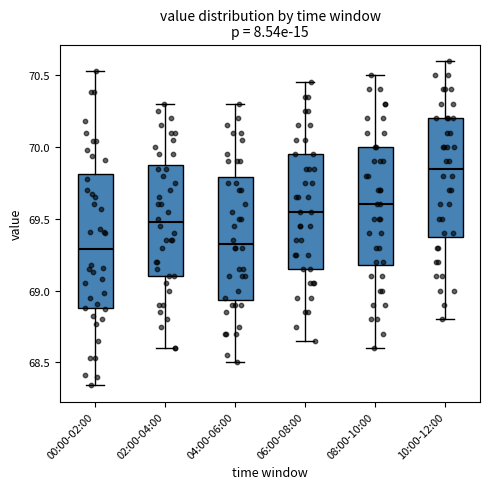

Comparing the boxes themselves (not the whiskers), which one is the tallest?

00:00-02:00